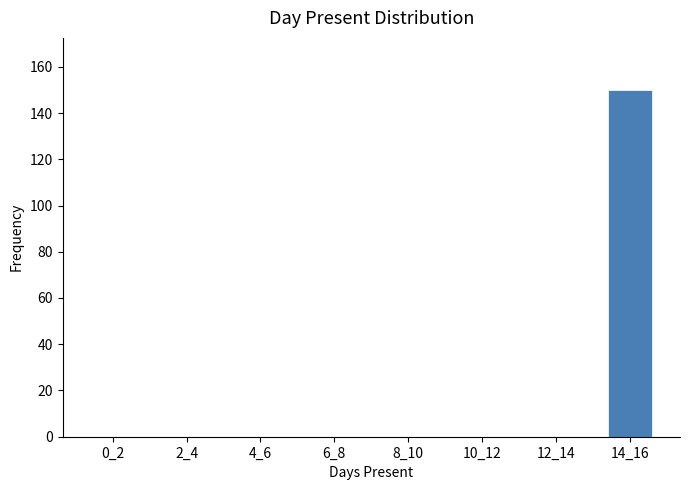

Reading right to left, extract all data points from this chart.

14_16=150	12_14=0	10_12=0	8_10=0	6_8=0	4_6=0	2_4=0	0_2=0